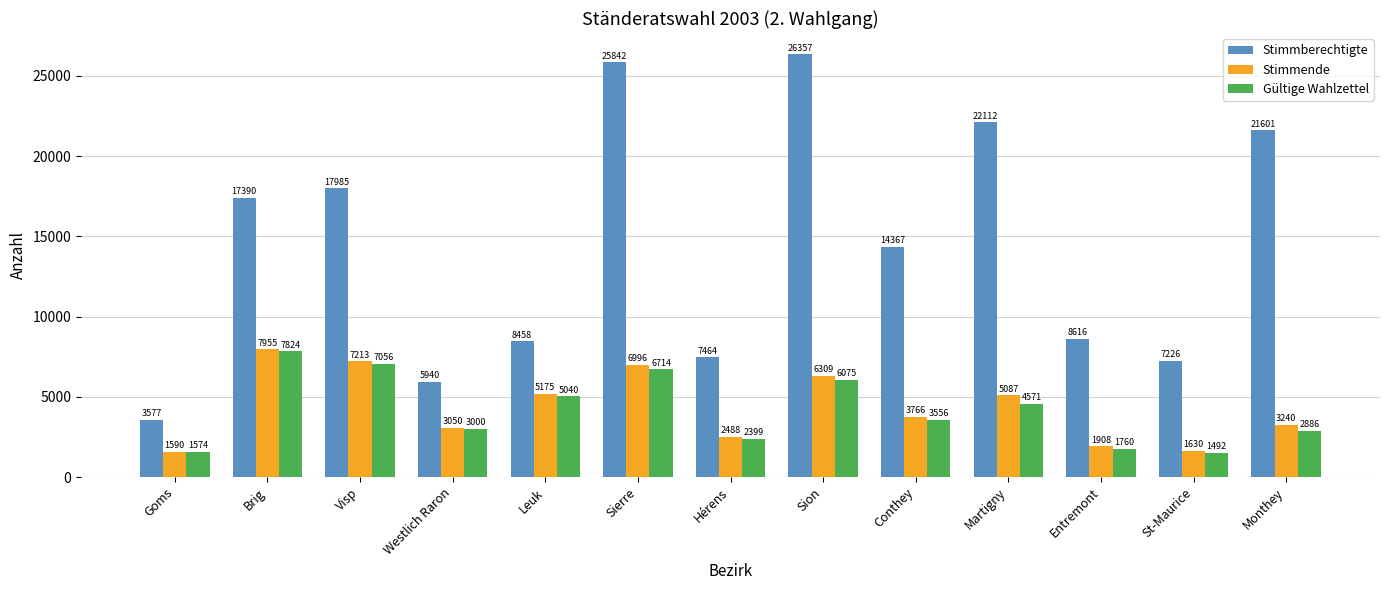

Rank the categories by Gültige Wahlzettel value from lowest to highest.

St-Maurice, Goms, Entremont, Hérens, Monthey, Westlich Raron, Conthey, Martigny, Leuk, Sion, Sierre, Visp, Brig